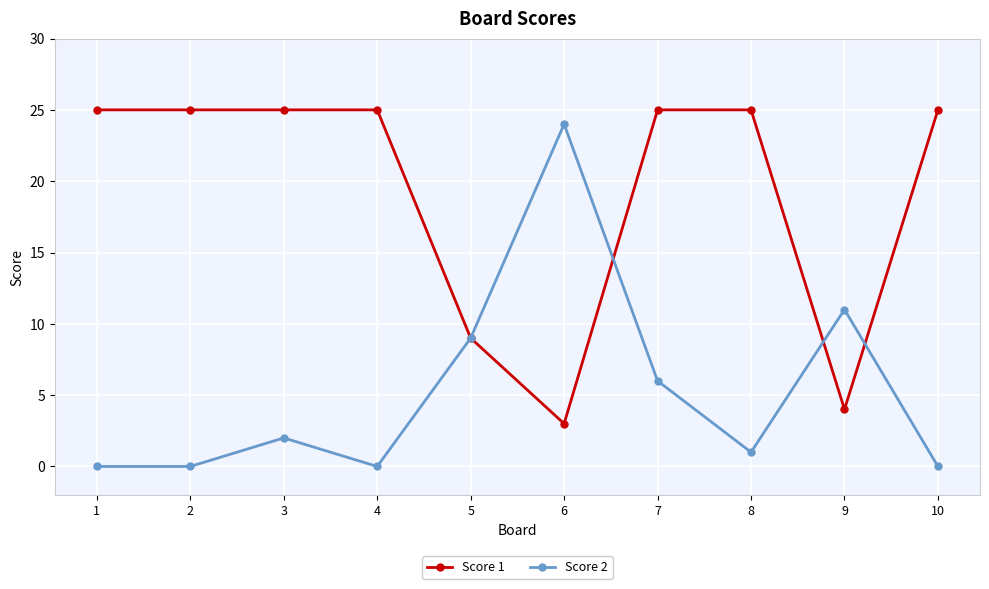

What is the difference between the maximum and minimum values in the Score 2 series?

24